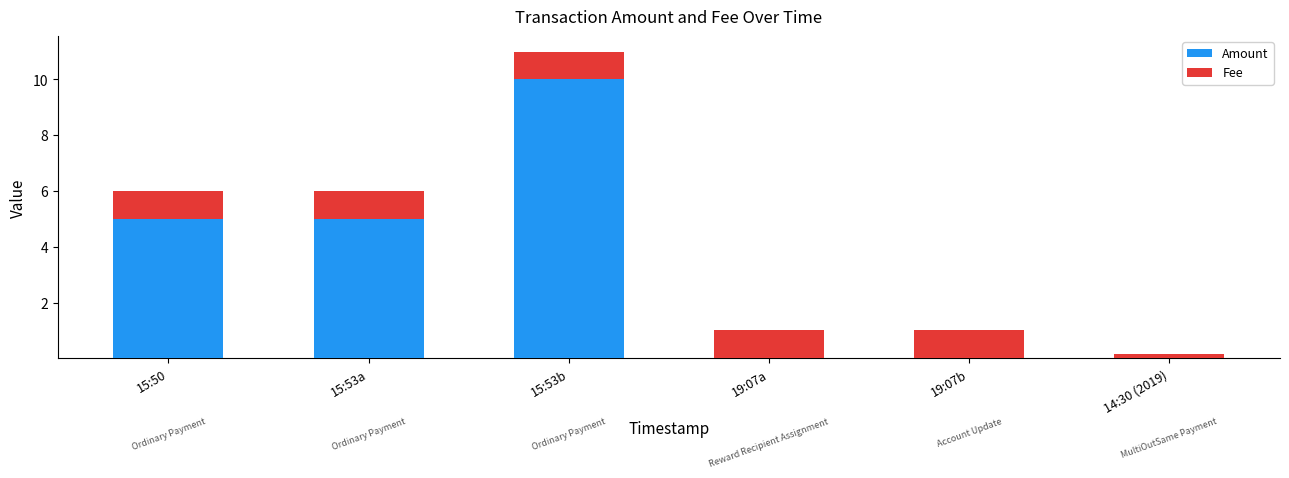

At which category is the sum across all series the highest?

15:53b